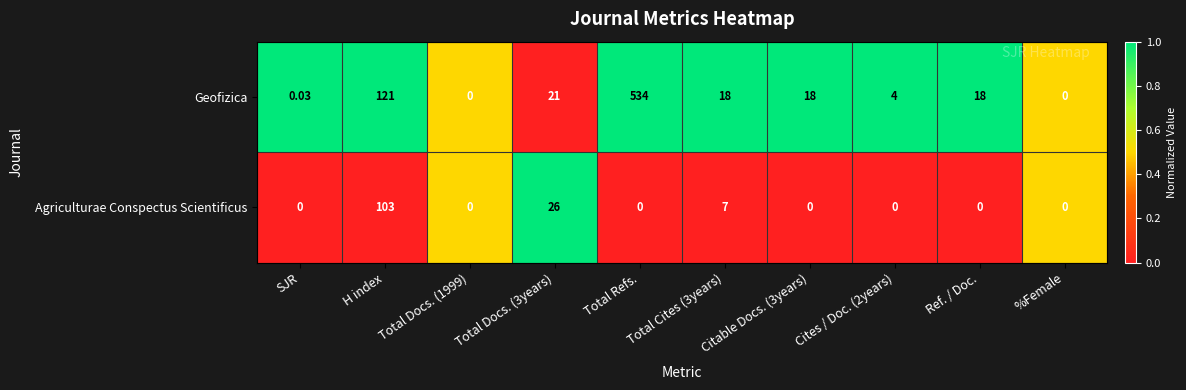

How many data points does each series have?

10